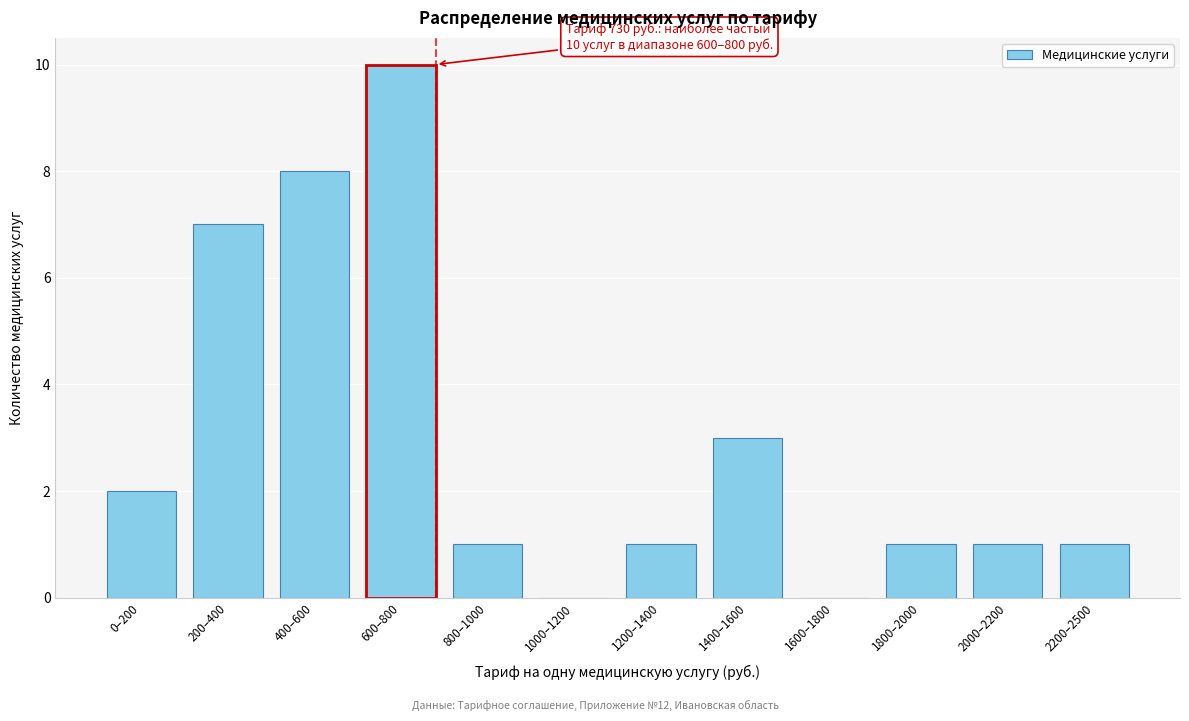

Reading left to right, extract all data points from this chart.

0–200=2	200–400=7	400–600=8	600–800=10	800–1000=1	1000–1200=0	1200–1400=1	1400–1600=3	1600–1800=0	1800–2000=1	2000–2200=1	2200–2500=1